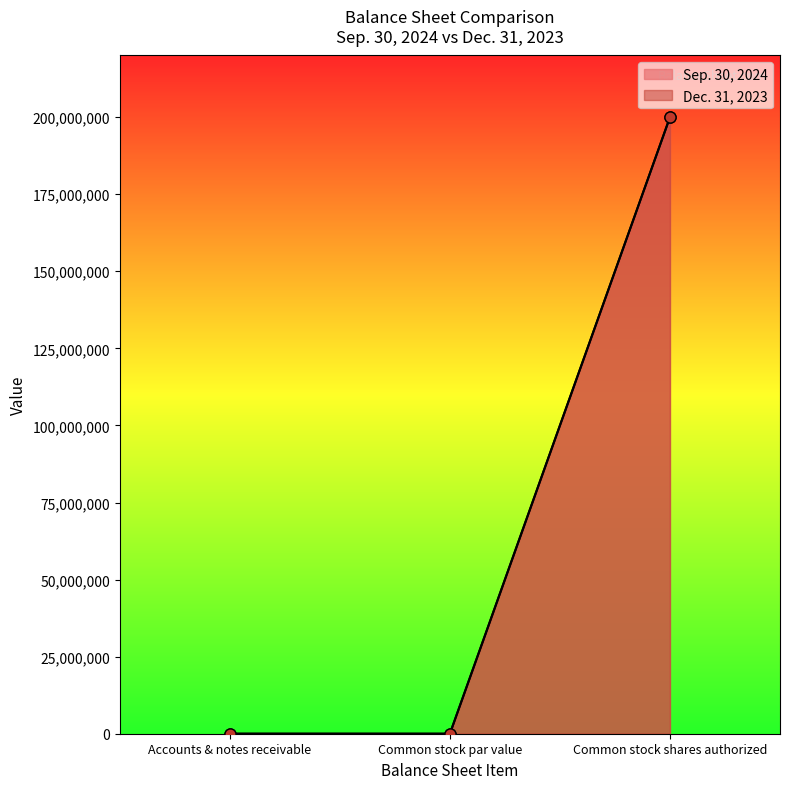

What is the value of the Sep. 30, 2024 point at the 3rd from the left?

200000000